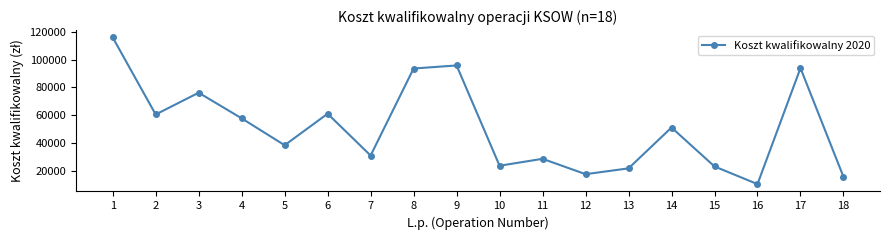

The value at 12 is 5254.3. True or false?

False